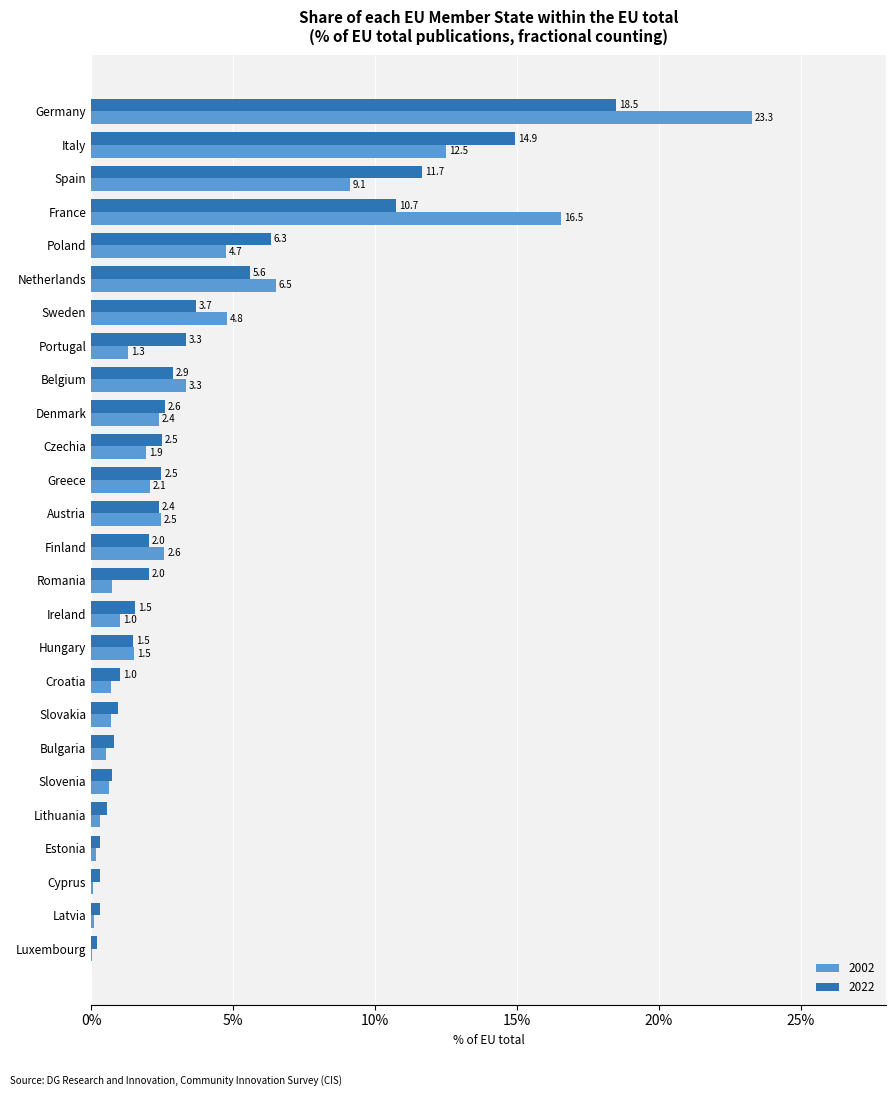

At which label is 2002 closest to 11?

Italy